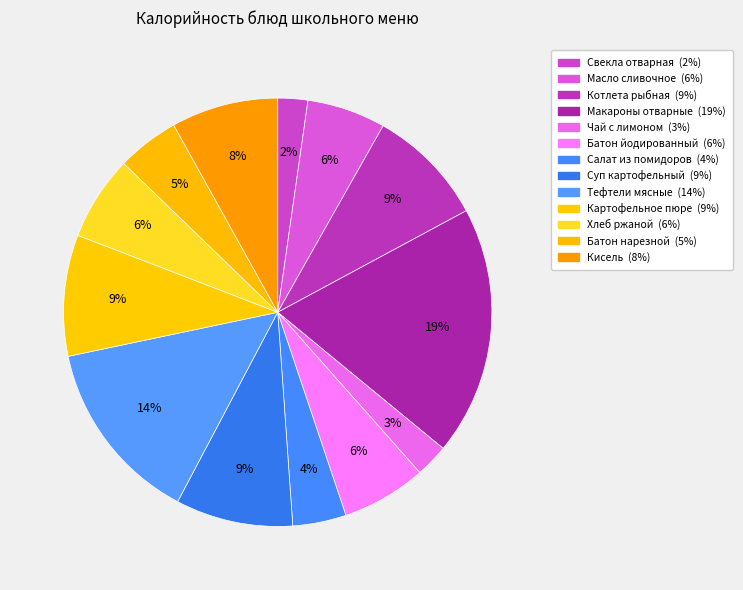

Count the number of slices in the pie.

13